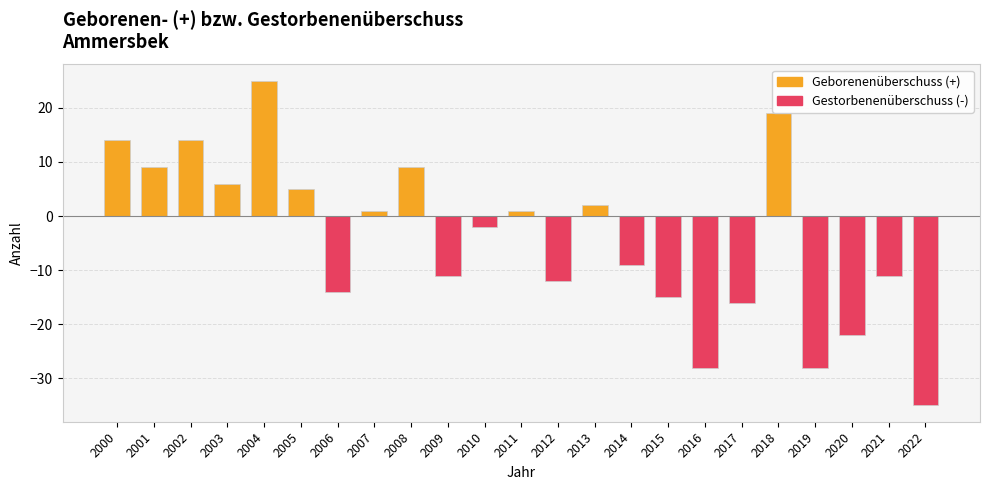

How many values exceed -2?

11